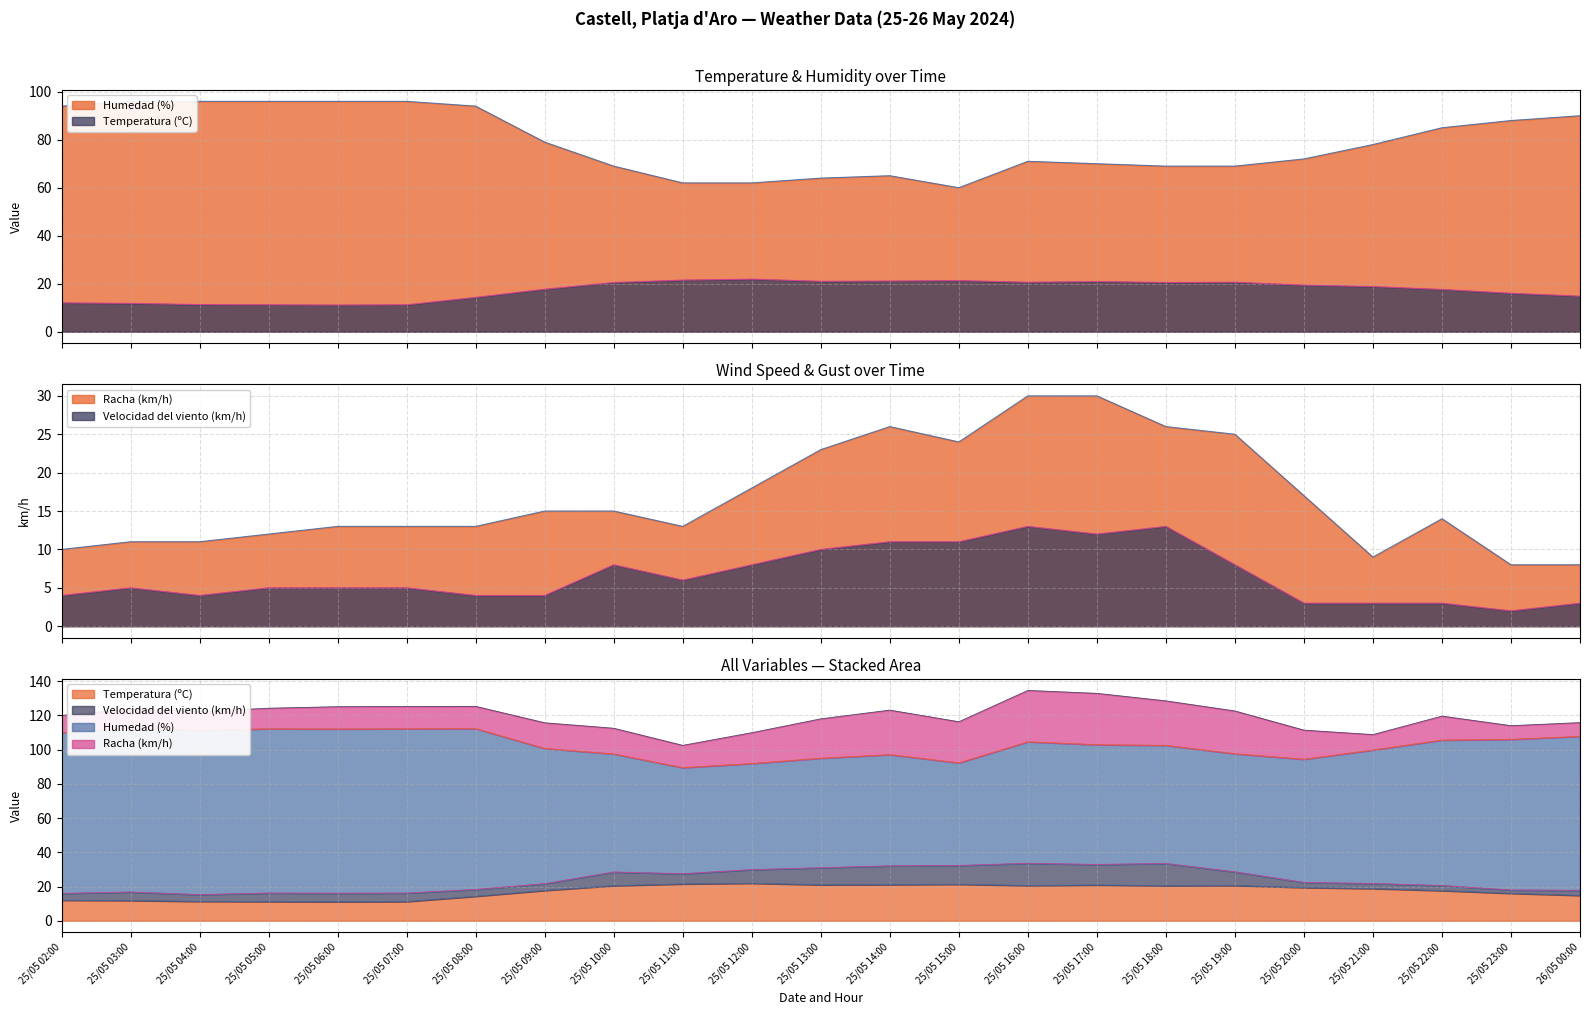

Reading left to right, list all the values displayed in this chart.

Temperatura (ºC): 25/05 02:00=12.0	25/05 03:00=11.8	25/05 04:00=11.3	25/05 05:00=11.2	25/05 06:00=11.1	25/05 07:00=11.2	25/05 08:00=14.3	25/05 09:00=17.7	25/05 10:00=20.5	25/05 11:00=21.5	25/05 12:00=21.9	25/05 13:00=21.0	25/05 14:00=21.1	25/05 15:00=21.3	25/05 16:00=20.6	25/05 17:00=20.9	25/05 18:00=20.5	25/05 19:00=20.6	25/05 20:00=19.4	25/05 21:00=18.8	25/05 22:00=17.6	25/05 23:00=16.0	26/05 00:00=14.8
Velocidad del viento (km/h): 25/05 02:00=4.0	25/05 03:00=5.0	25/05 04:00=4.0	25/05 05:00=5.0	25/05 06:00=5.0	25/05 07:00=5.0	25/05 08:00=4.0	25/05 09:00=4.0	25/05 10:00=8.0	25/05 11:00=6.0	25/05 12:00=8.0	25/05 13:00=10.0	25/05 14:00=11.0	25/05 15:00=11.0	25/05 16:00=13.0	25/05 17:00=12.0	25/05 18:00=13.0	25/05 19:00=8.0	25/05 20:00=3.0	25/05 21:00=3.0	25/05 22:00=3.0	25/05 23:00=2.0	26/05 00:00=3.0
Humedad (%): 25/05 02:00=94.0	25/05 03:00=96.0	25/05 04:00=96.0	25/05 05:00=96.0	25/05 06:00=96.0	25/05 07:00=96.0	25/05 08:00=94.0	25/05 09:00=79.0	25/05 10:00=69.0	25/05 11:00=62.0	25/05 12:00=62.0	25/05 13:00=64.0	25/05 14:00=65.0	25/05 15:00=60.0	25/05 16:00=71.0	25/05 17:00=70.0	25/05 18:00=69.0	25/05 19:00=69.0	25/05 20:00=72.0	25/05 21:00=78.0	25/05 22:00=85.0	25/05 23:00=88.0	26/05 00:00=90.0
Racha (km/h): 25/05 02:00=10.0	25/05 03:00=11.0	25/05 04:00=11.0	25/05 05:00=12.0	25/05 06:00=13.0	25/05 07:00=13.0	25/05 08:00=13.0	25/05 09:00=15.0	25/05 10:00=15.0	25/05 11:00=13.0	25/05 12:00=18.0	25/05 13:00=23.0	25/05 14:00=26.0	25/05 15:00=24.0	25/05 16:00=30.0	25/05 17:00=30.0	25/05 18:00=26.0	25/05 19:00=25.0	25/05 20:00=17.0	25/05 21:00=9.0	25/05 22:00=14.0	25/05 23:00=8.0	26/05 00:00=8.0